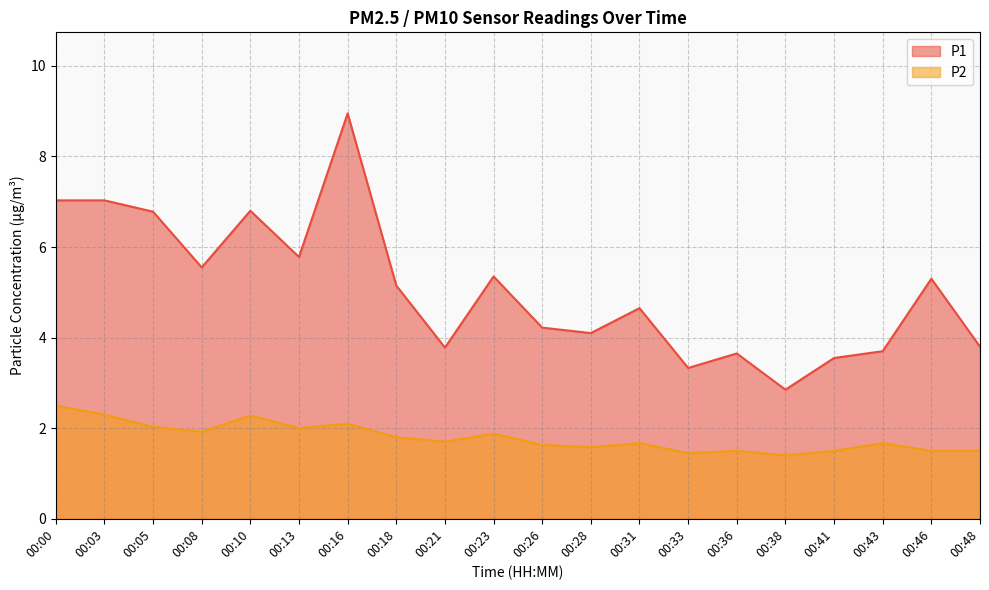

Is the value of P1 at 00:05 greater than the value of P2 at 00:18?

Yes